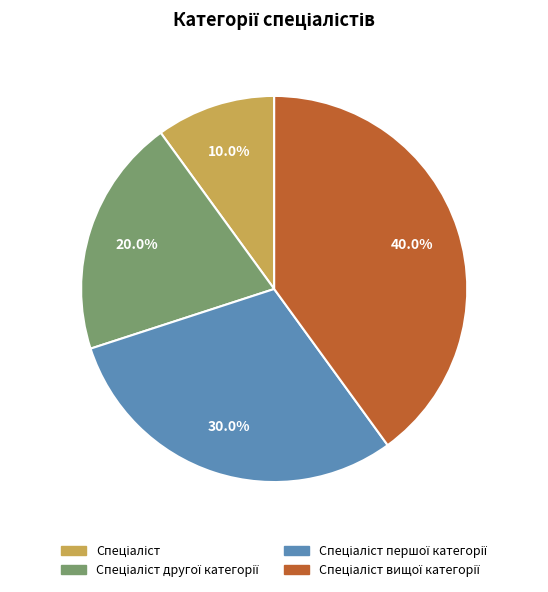

Does any single category account for the majority?

No